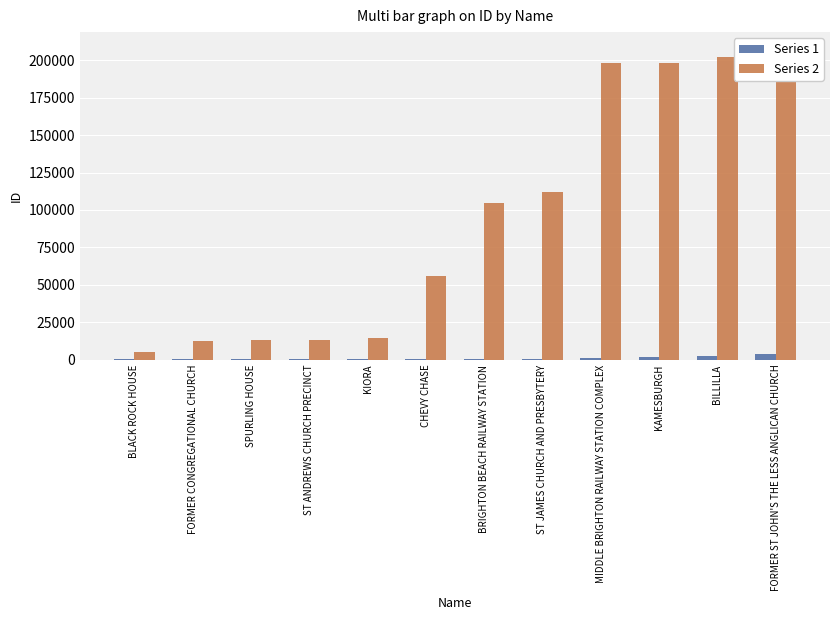

What is the maximum value for Series 2?

208328